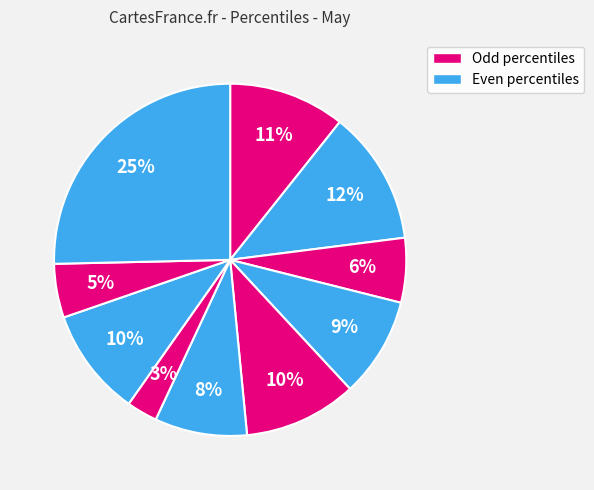

How many slices are in this pie chart?

10